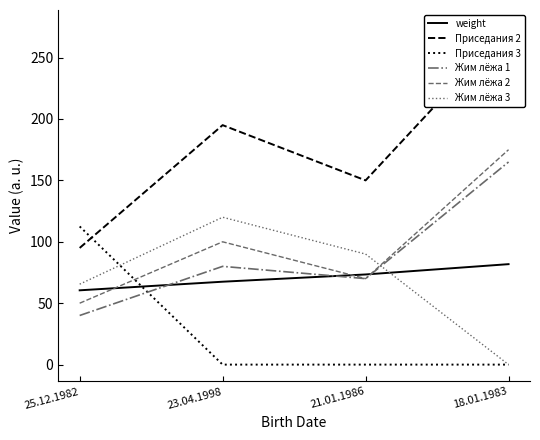

True or false: weight and Приседания 2 cross at least once.

False